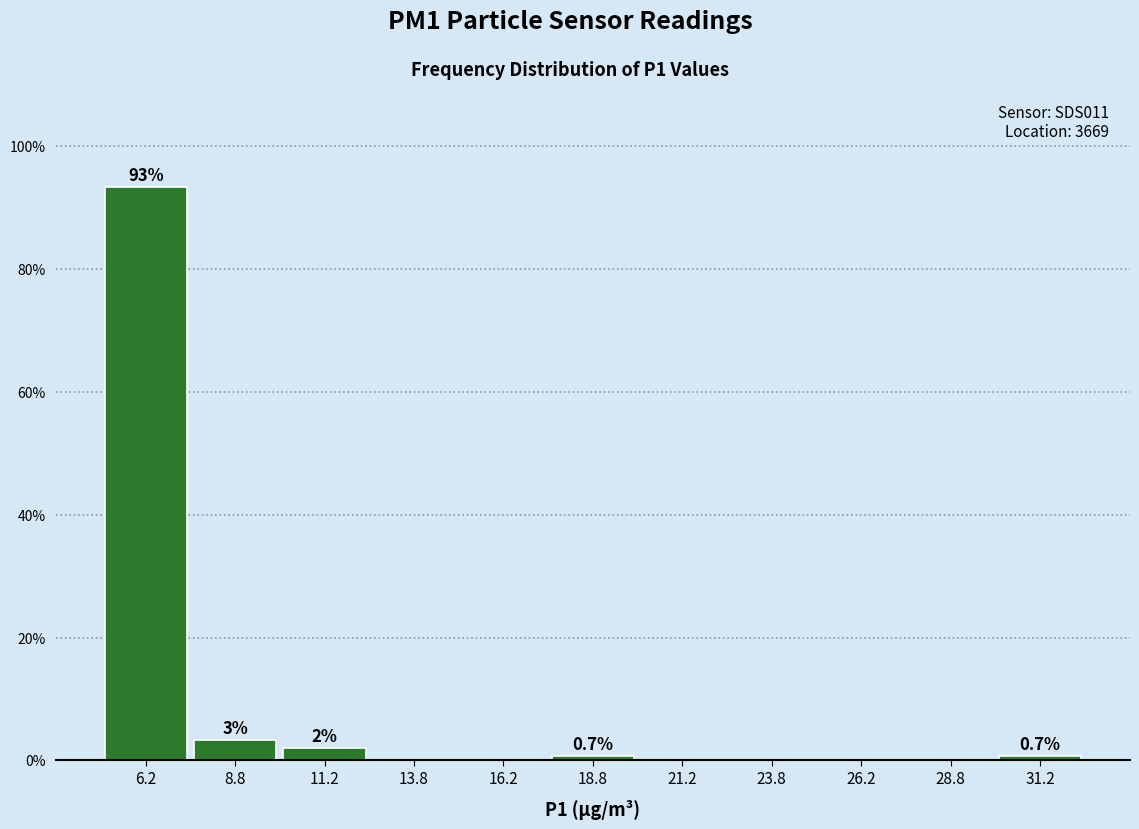

Over which range of the x-axis is the bar tallest?

5.0 to 7.5